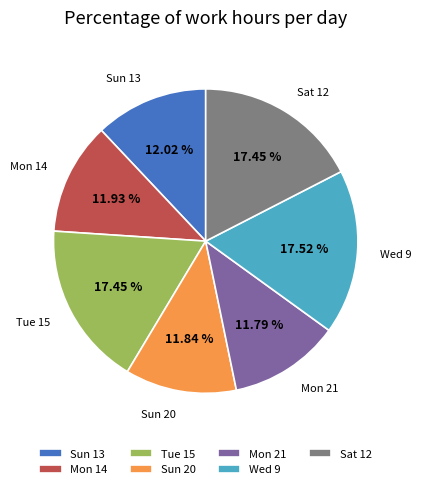

Between Tue 15 and Sun 13, which is larger?

Tue 15